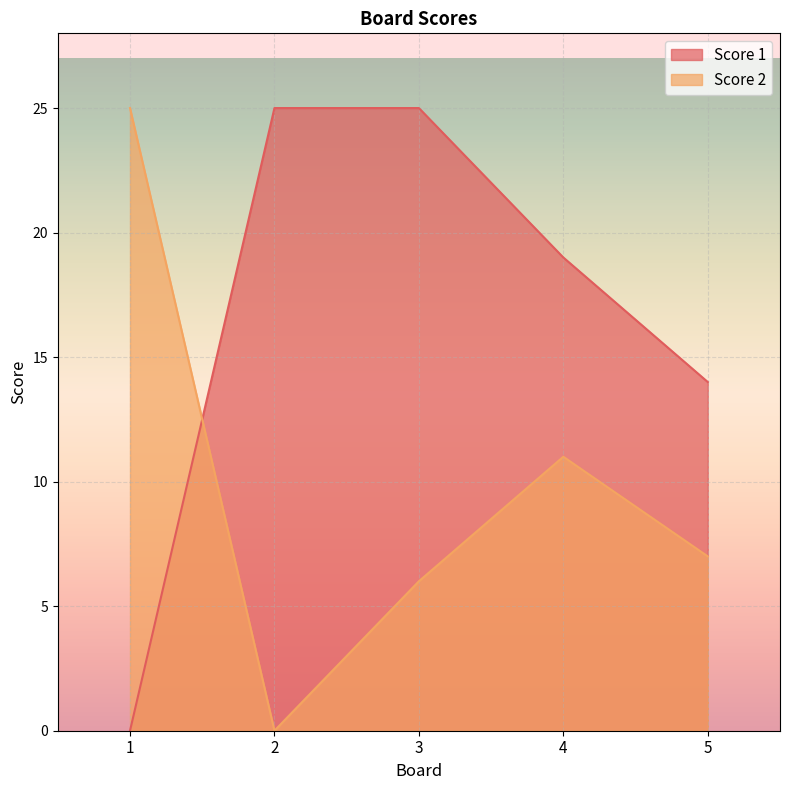

Which series has the widest spread of values?

Score 1